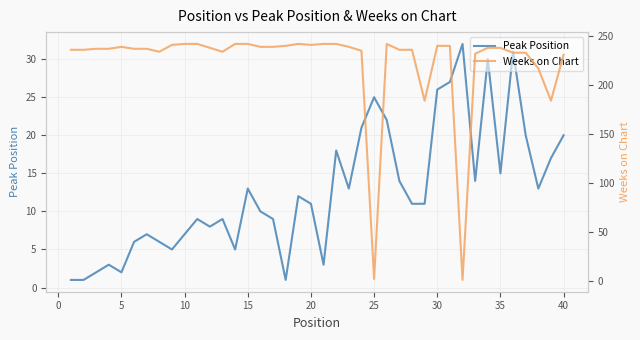

The value of Peak Position at 15 is 13. True or false?

True